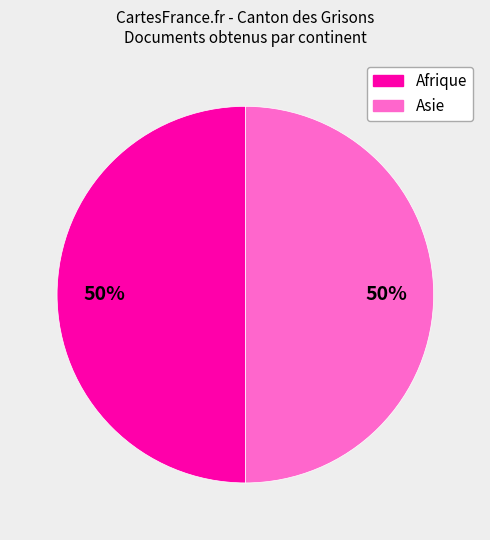

To the nearest percent, what is the average slice percentage?

50%